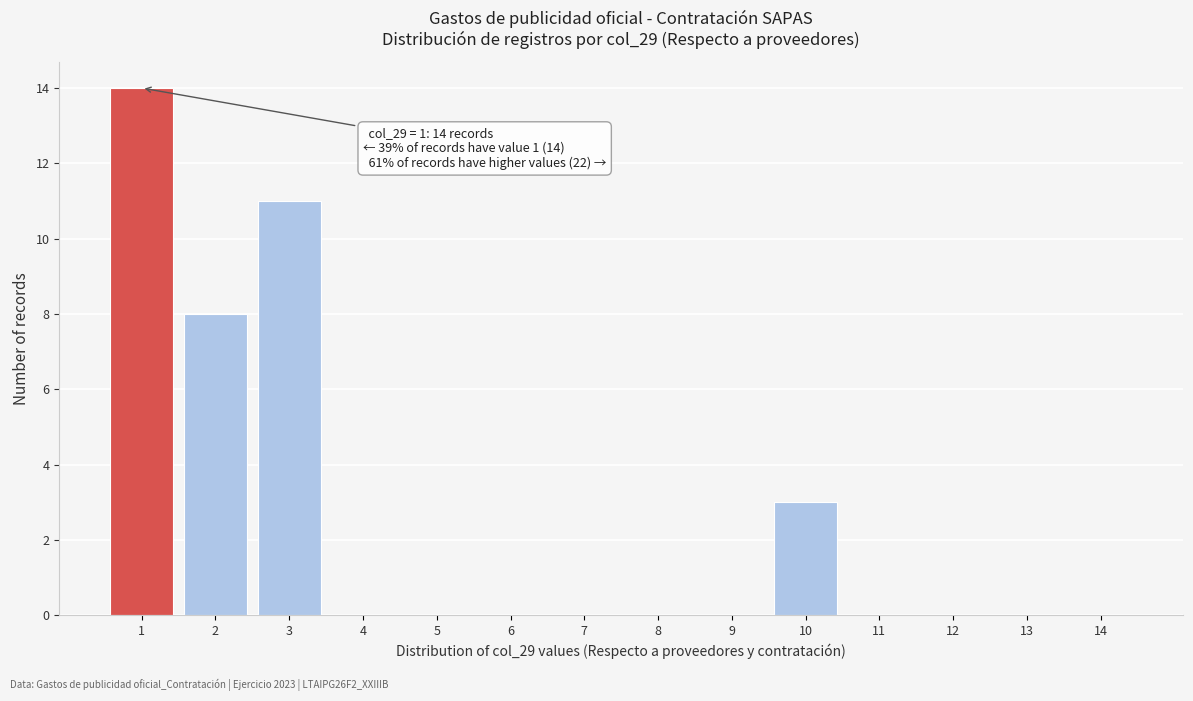

Which range on the x-axis has the tallest bar?

0.5 to 1.5